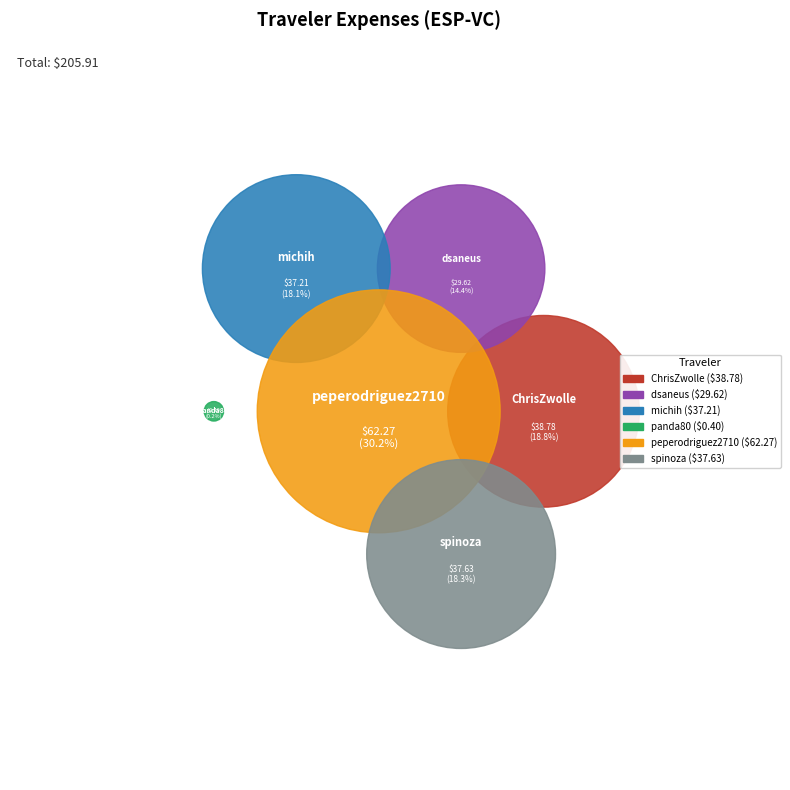

What is the change in value from michih to peperodriguez2710?

+25.1